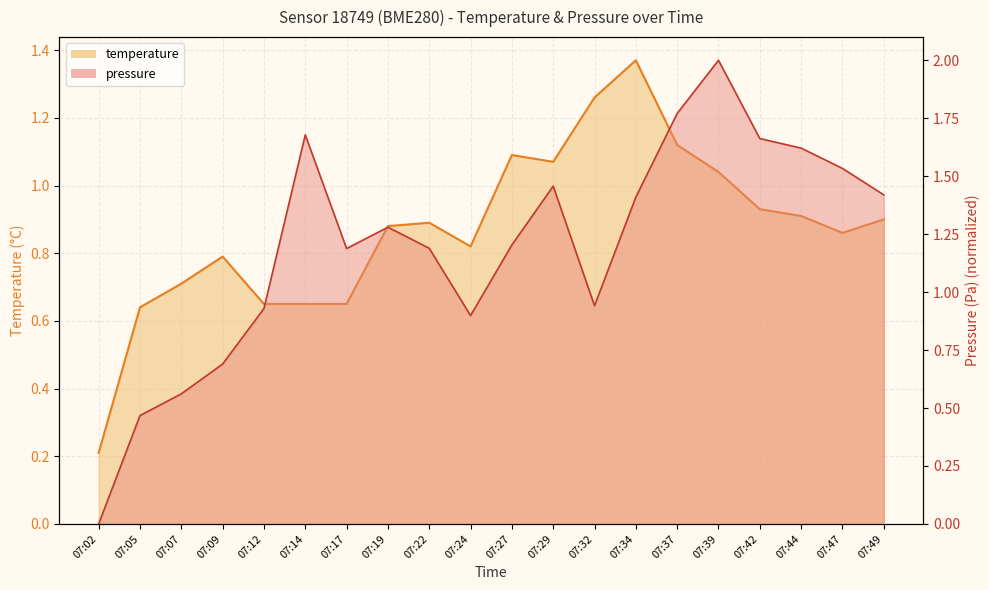

Reading left to right, what are all the values shown in this chart?

temperature: 07:02=0.2	07:05=0.6	07:07=0.7	07:09=0.8	07:12=0.7	07:14=0.7	07:17=0.7	07:19=0.9	07:22=0.9	07:24=0.8	07:27=1.1	07:29=1.1	07:32=1.3	07:34=1.4	07:37=1.1	07:39=1.0	07:42=0.9	07:44=0.9	07:47=0.9	07:49=0.9
pressure_scaled: 07:02=0.0	07:05=0.5	07:07=0.6	07:09=0.7	07:12=0.9	07:14=1.7	07:17=1.2	07:19=1.3	07:22=1.2	07:24=0.9	07:27=1.2	07:29=1.5	07:32=0.9	07:34=1.4	07:37=1.8	07:39=2.0	07:42=1.7	07:44=1.6	07:47=1.5	07:49=1.4